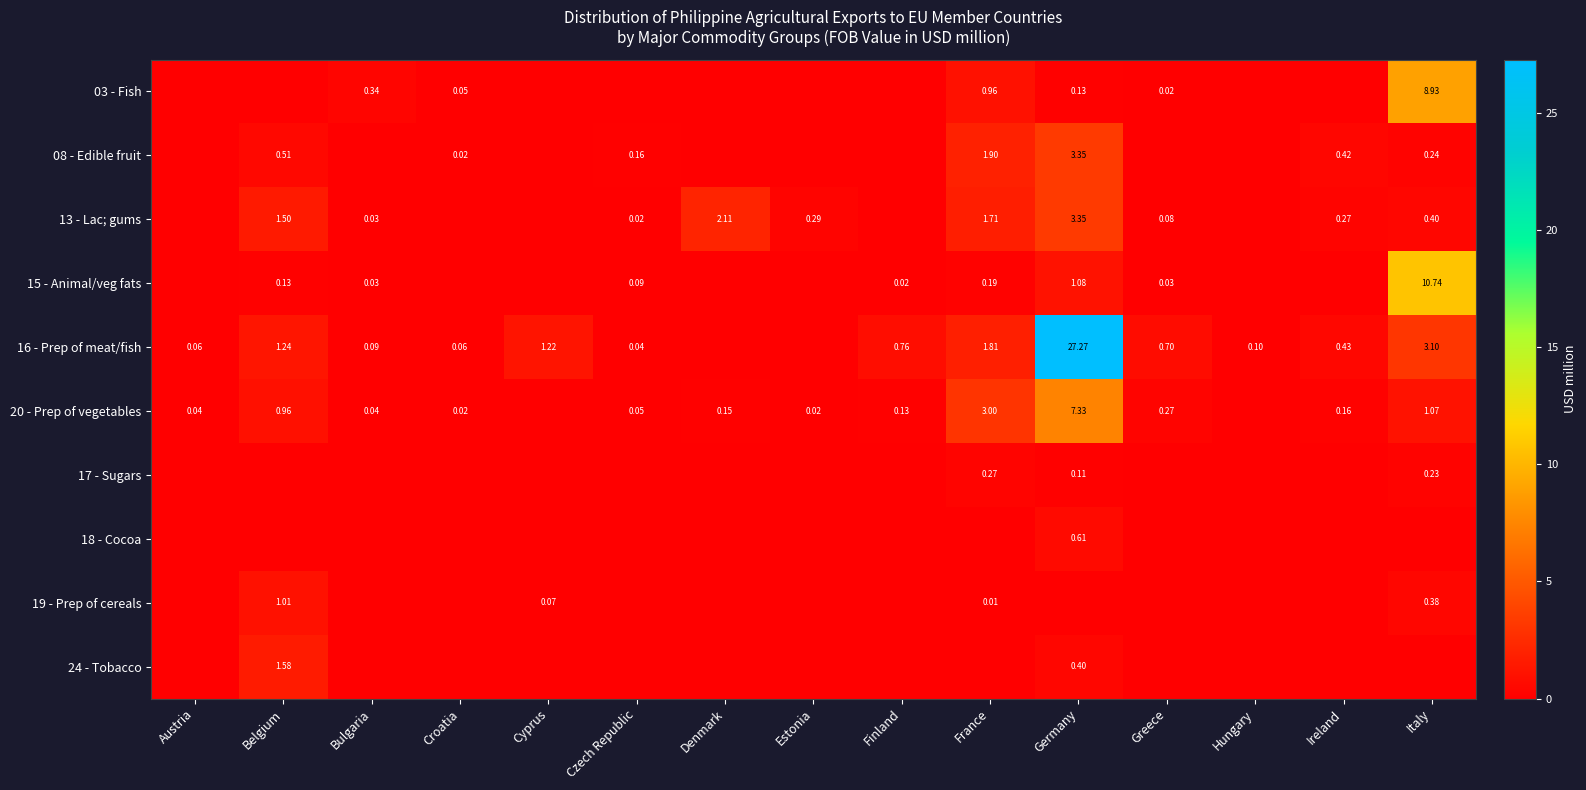

List the series in order of their peak value, highest first.

16 - Prep of meat/fish, 15 - Animal/veg fats, 03 - Fish, 20 - Prep of vegetables, 13 - Lac; gums, 08 - Edible fruit, 24 - Tobacco, 19 - Prep of cereals, 18 - Cocoa, 17 - Sugars